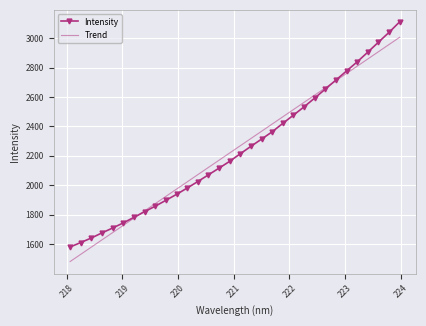

List the series in order of their peak value, lowest first.

Trend, Intensity